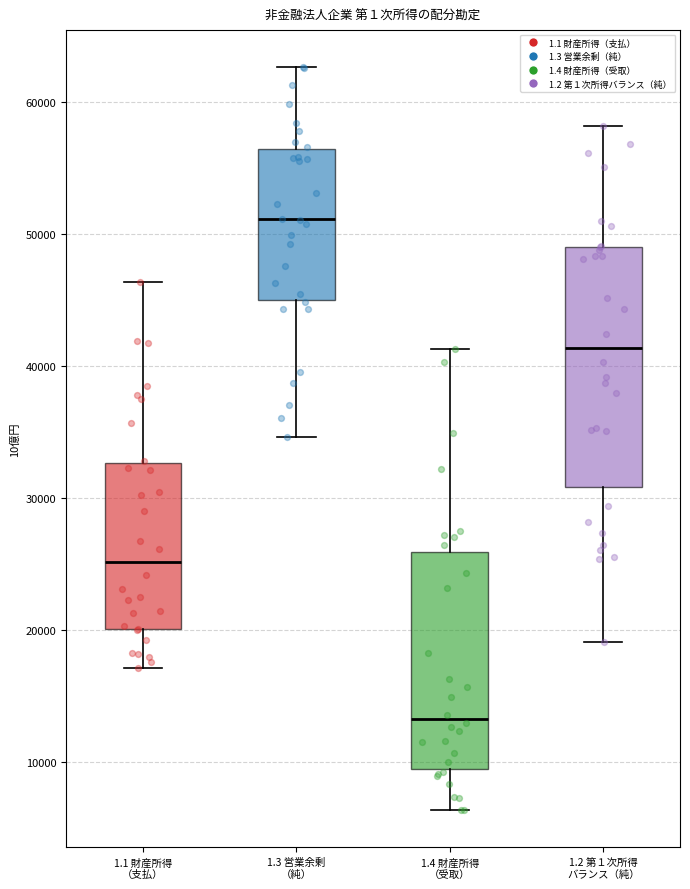

Reading left to right, read every box against the y-axis: the position of its median line, the range the box covers, and the ends of its whiskers. The values are not printed on the chart, so give them approximately, as read against the axis.

1.1 財産所得 （支払）: median 25000, box 20000 to 33000, whiskers 17000 to 46000
1.3 営業余剰 （純）: median 51000, box 45000 to 56000, whiskers 35000 to 63000
1.4 財産所得 （受取）: median 13000, box 9000 to 26000, whiskers 6000 to 41000
1.2 第１次所得 バランス（純）: median 41000, box 31000 to 49000, whiskers 19000 to 58000